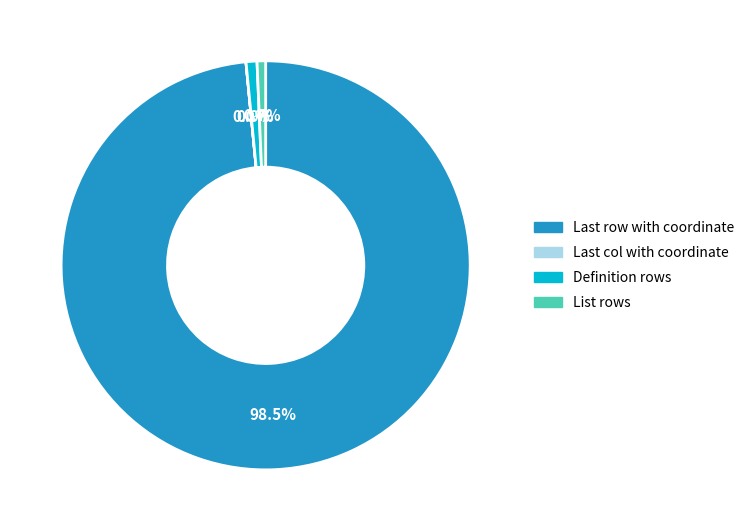

The List rows slice represents 6% of the pie. True or false?

False